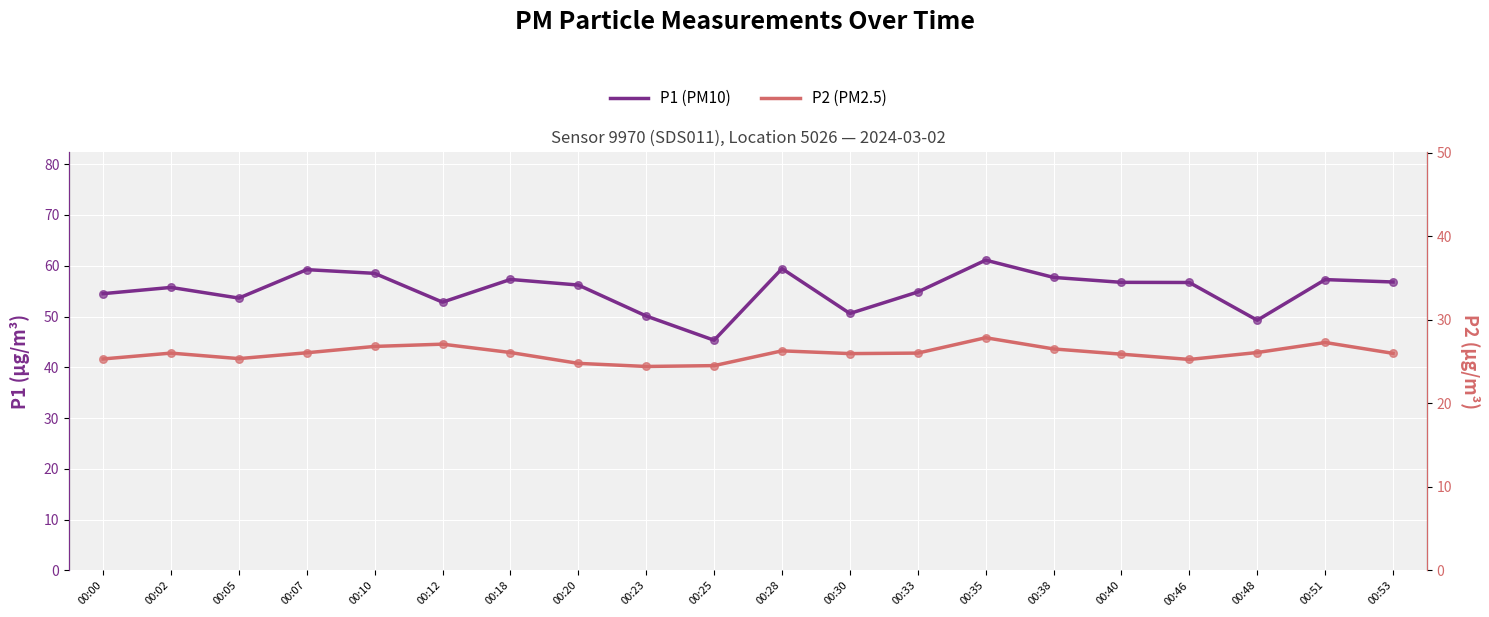

Which series contains the highest Y value?

P1 (PM10)